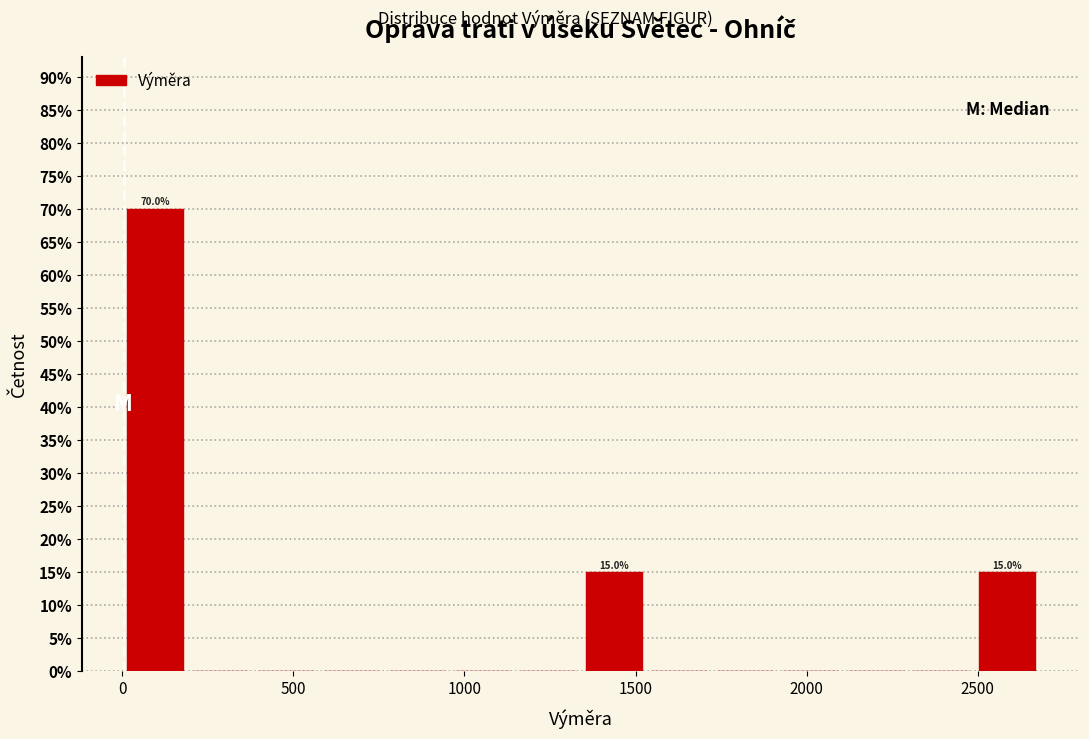

Around what value on the x-axis is the tallest bar? Give the approximate position of its centre, as read against the axis.

100